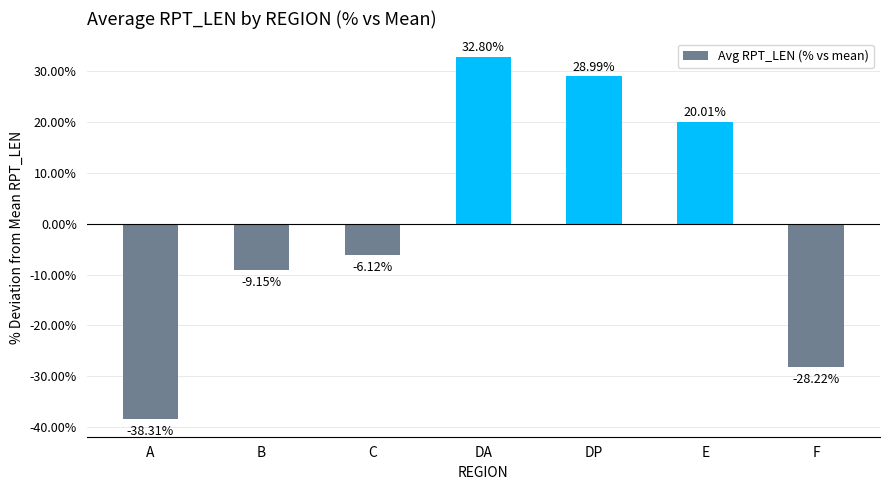

How many values are below zero?

4